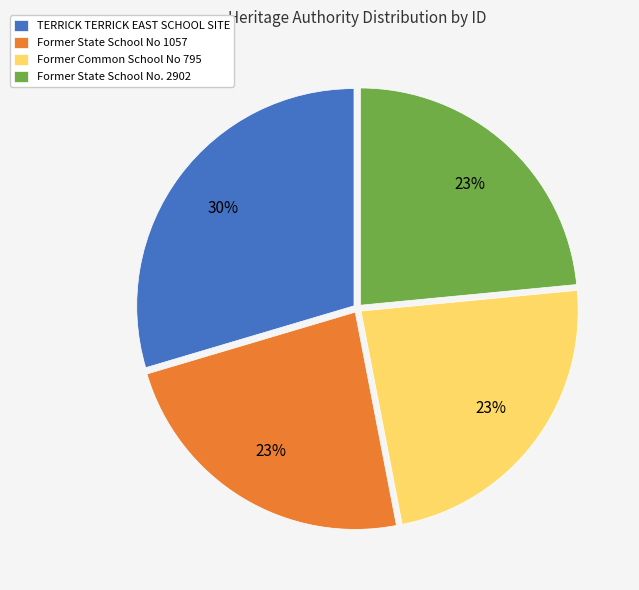

Count the number of slices in the pie.

4